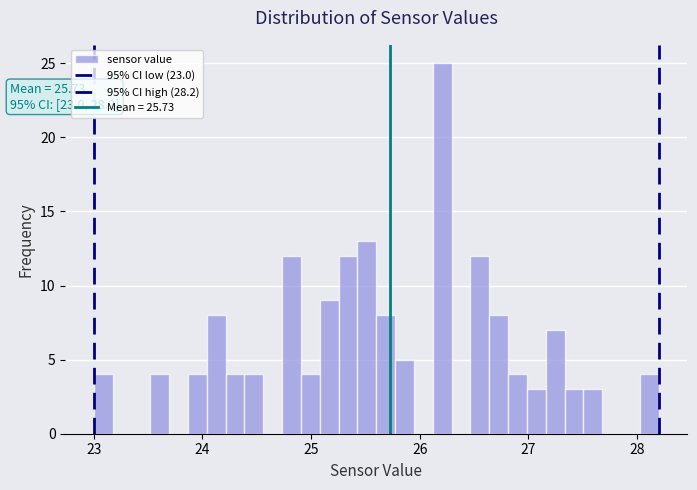

Read against the x-axis, roughly where is the centre of the tallest bar?

26.2